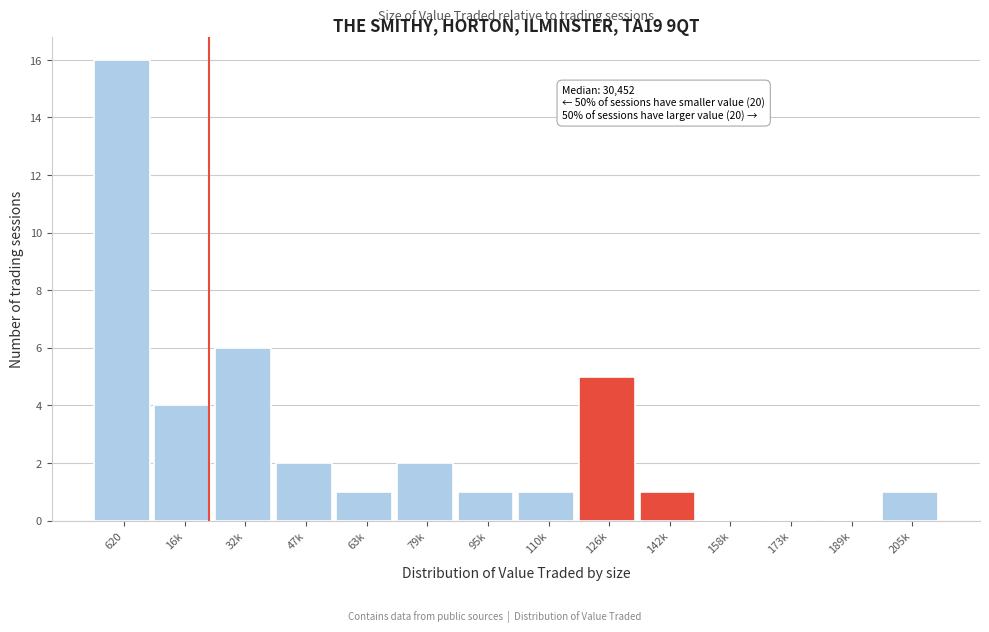

Reading left to right, extract all data points from this chart.

620=16	16k=4	32k=6	47k=2	63k=1	79k=2	95k=1	110k=1	126k=5	142k=1	158k=0	173k=0	189k=0	205k=1